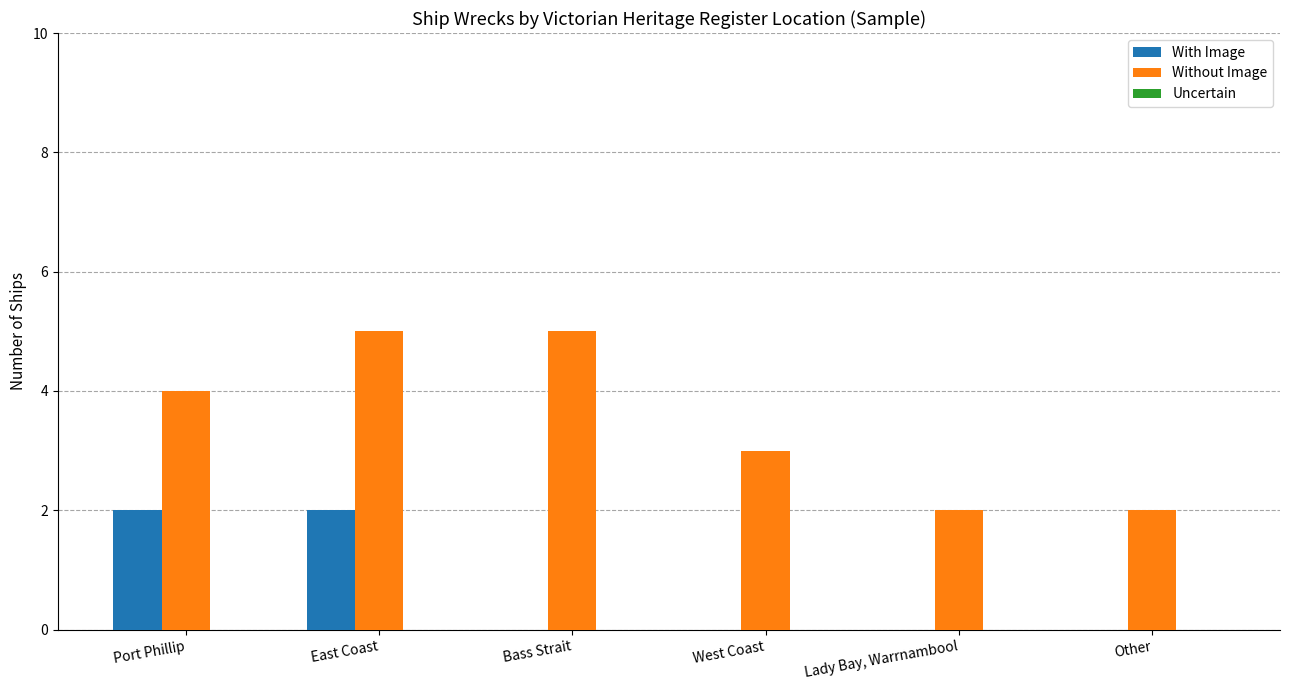

Does the chart contain stacked bars?

No